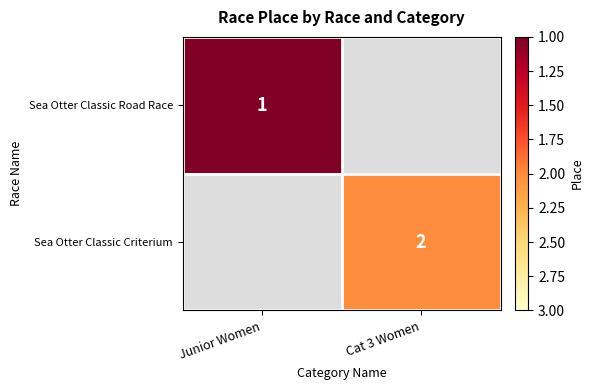

True or false: Sea Otter Classic Road Race has a value of 1 at Junior Women.

True